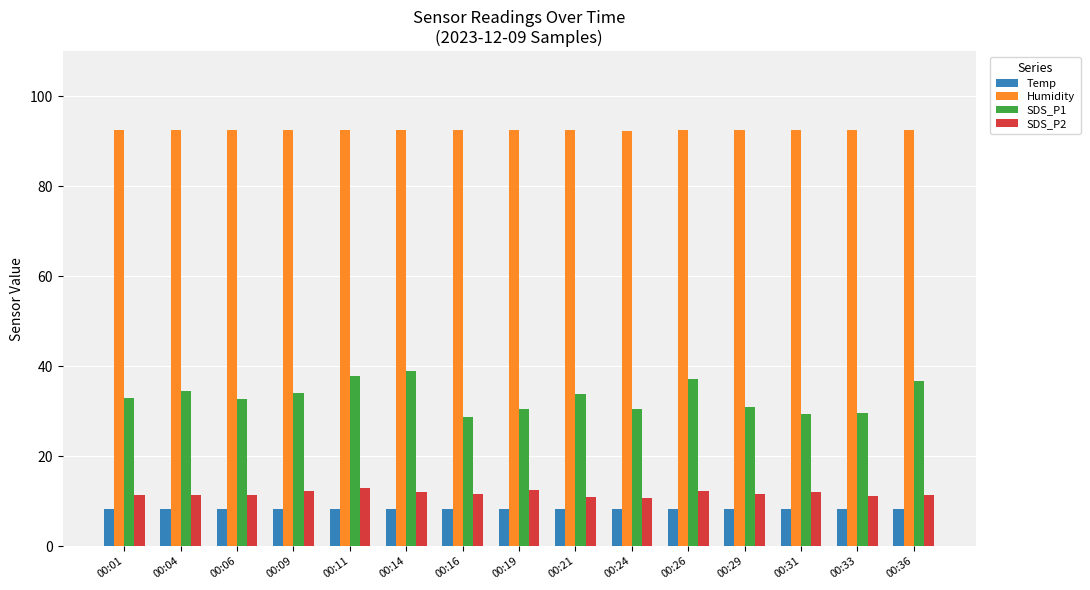

What are all the series names shown in the legend?

Temp, Humidity, SDS_P1, SDS_P2